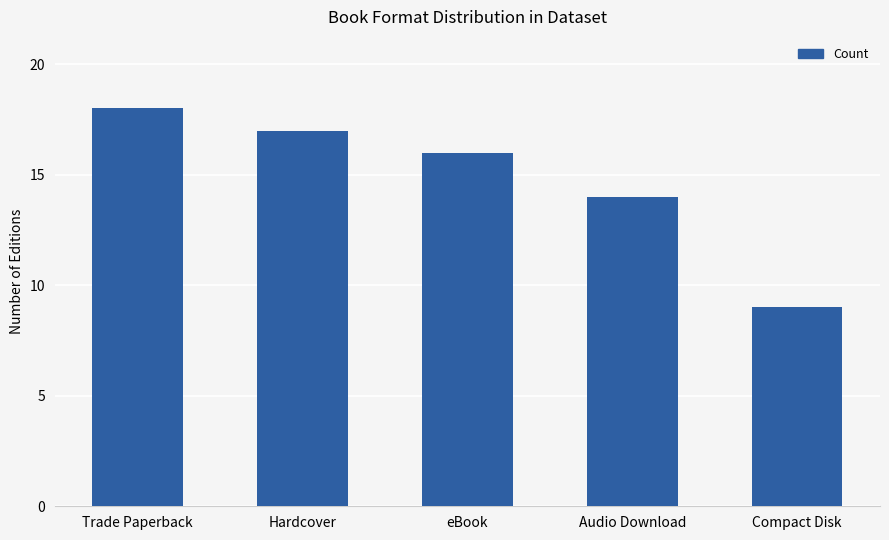

At which category does the chart reach its minimum across all series?

Compact Disk